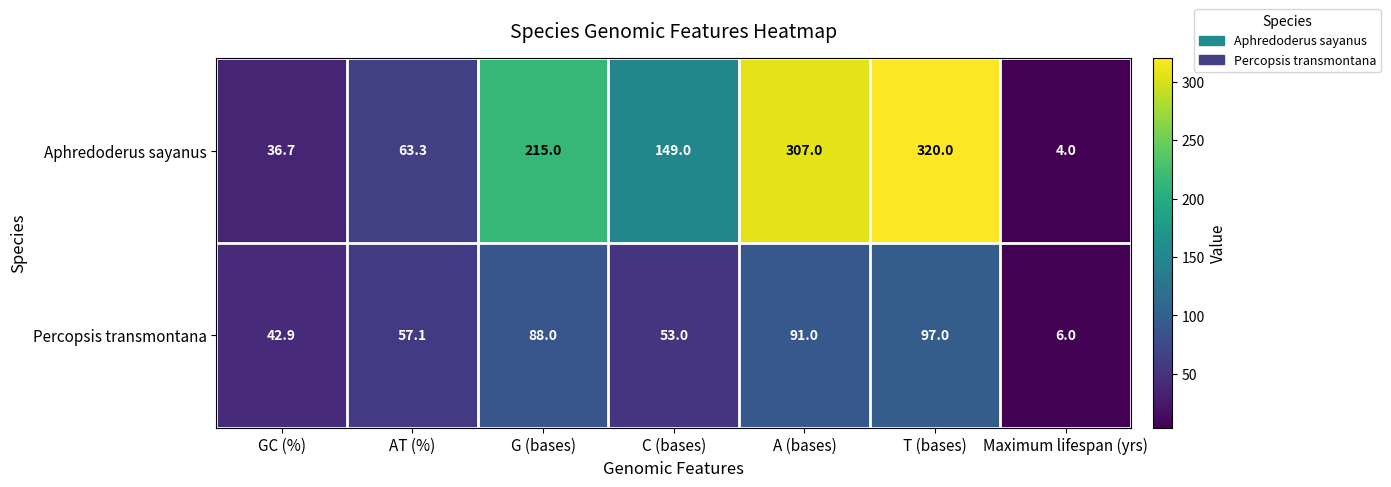

What is the difference between the highest and lowest values at AT (%)?

6.2